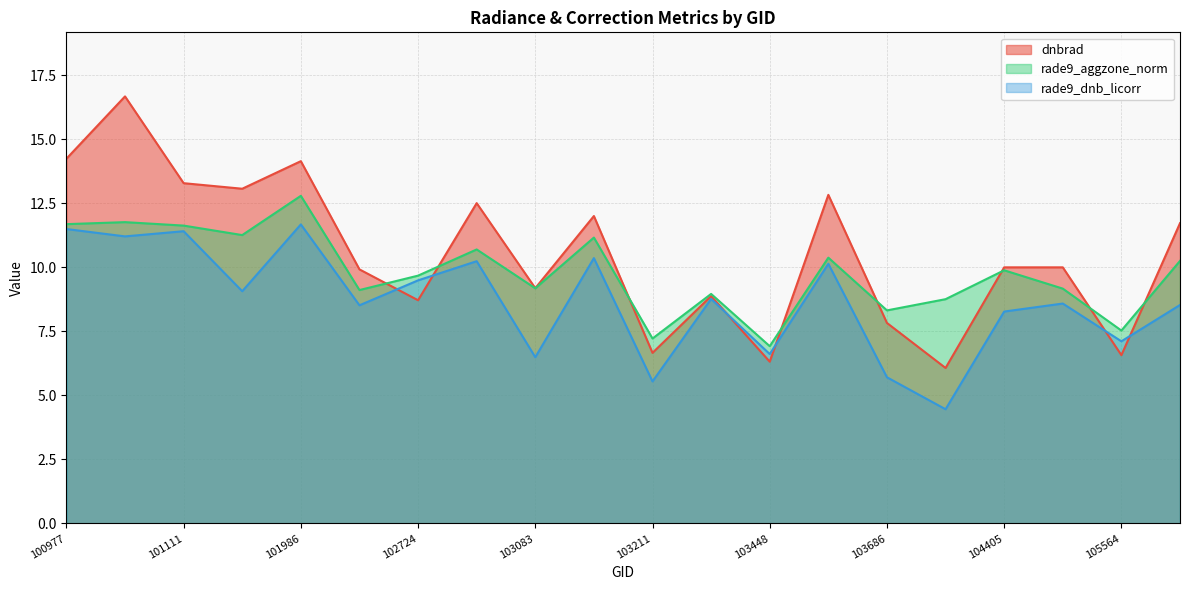

Which series ends up on top after the final intersection of dnbrad and rade9_aggzone_norm?

dnbrad